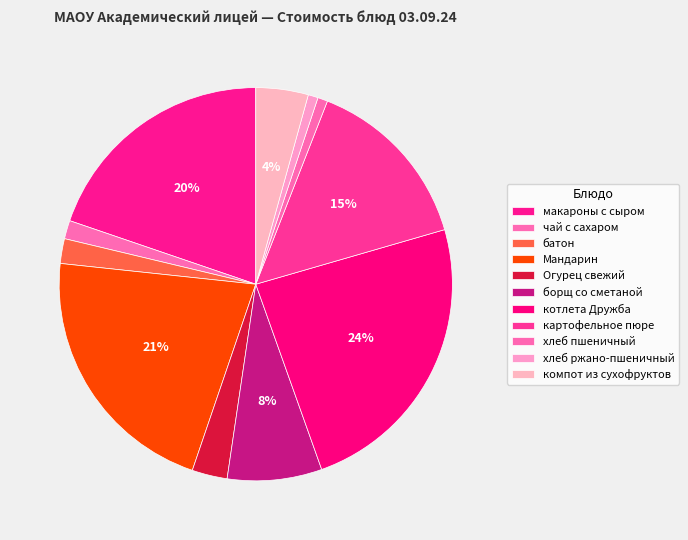

To the nearest percent, what is the average slice percentage?

9%